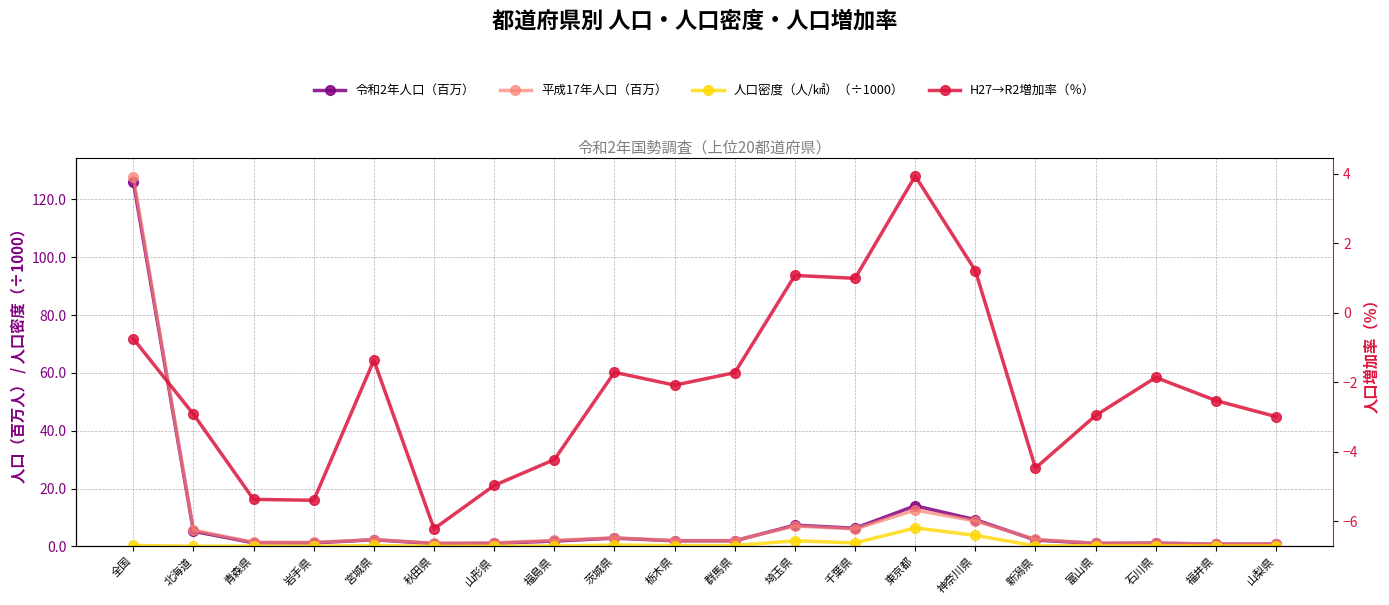

Is the value of 平成17年人口（百万） at 山形県 greater than the value of 令和2年人口（百万） at 福井県?

Yes